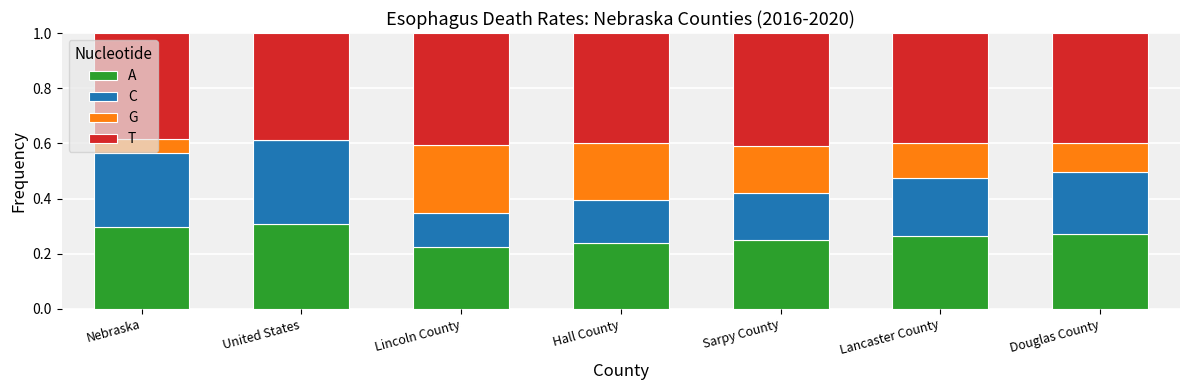

How many categories are shown in the chart?

7